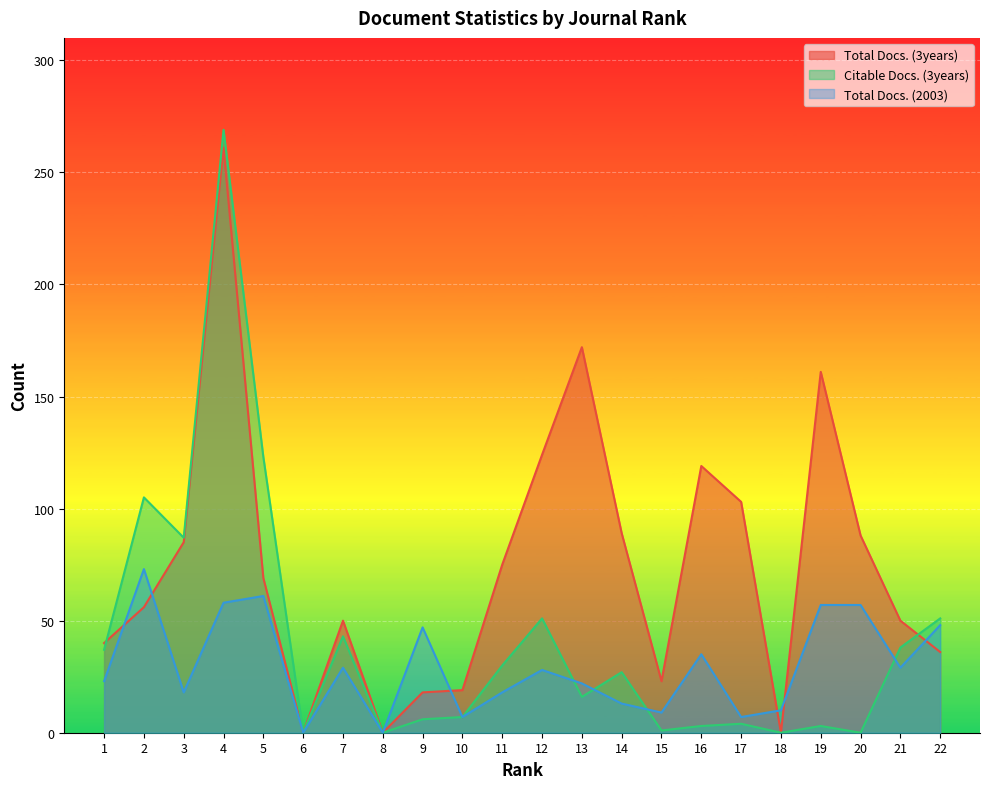

How many values in the Citable Docs. (3years) series are below 27?

11